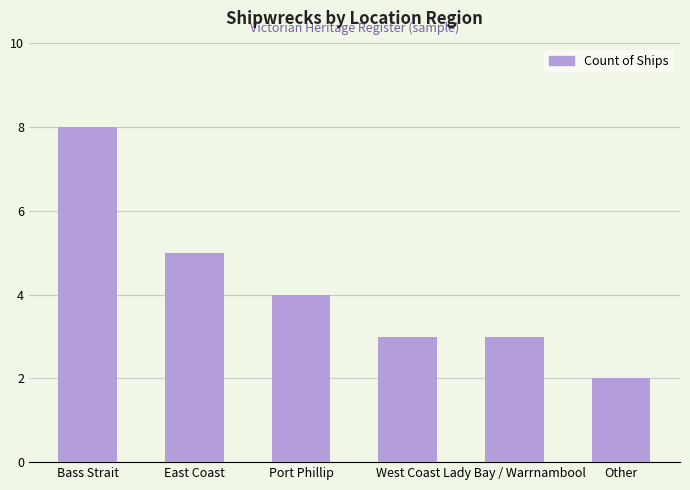

What is the average value?

4